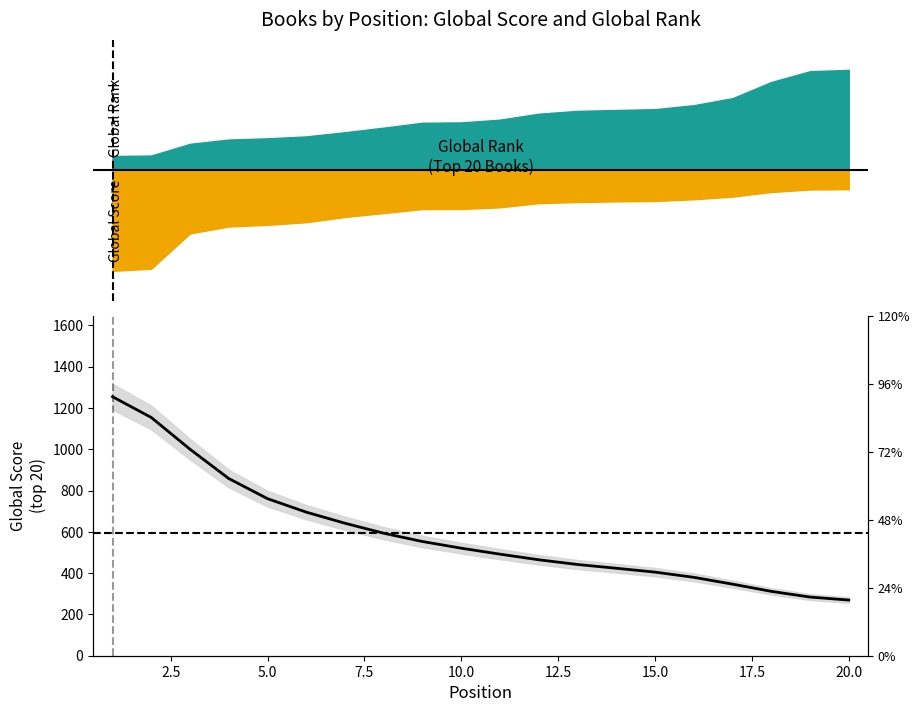

What is the value of the 5th point from the left?

760.6